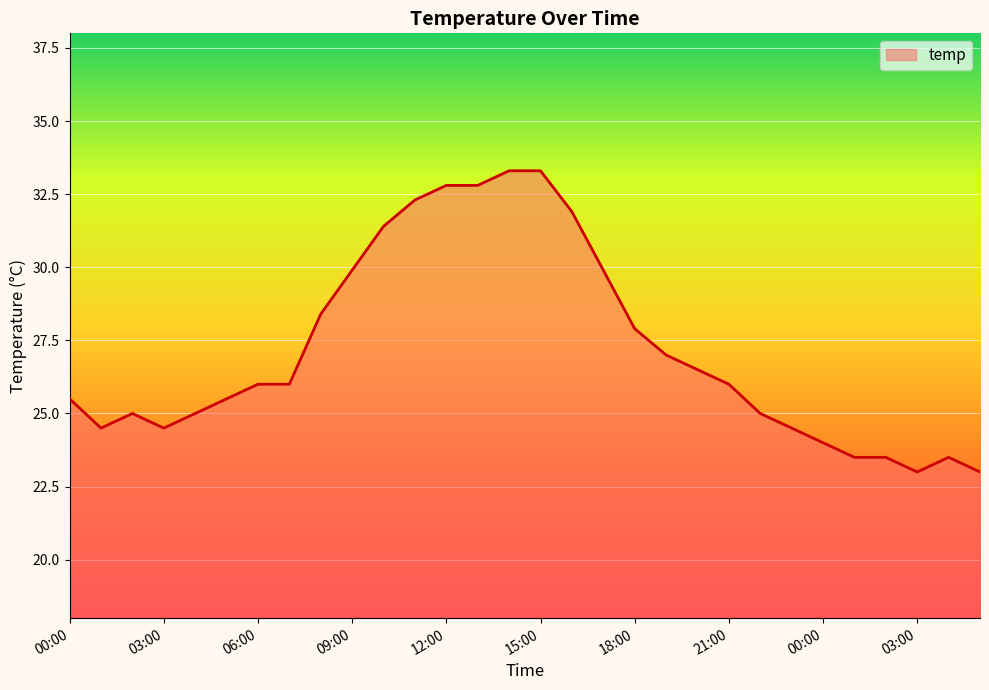

Does the chart have visible grid lines?

Yes